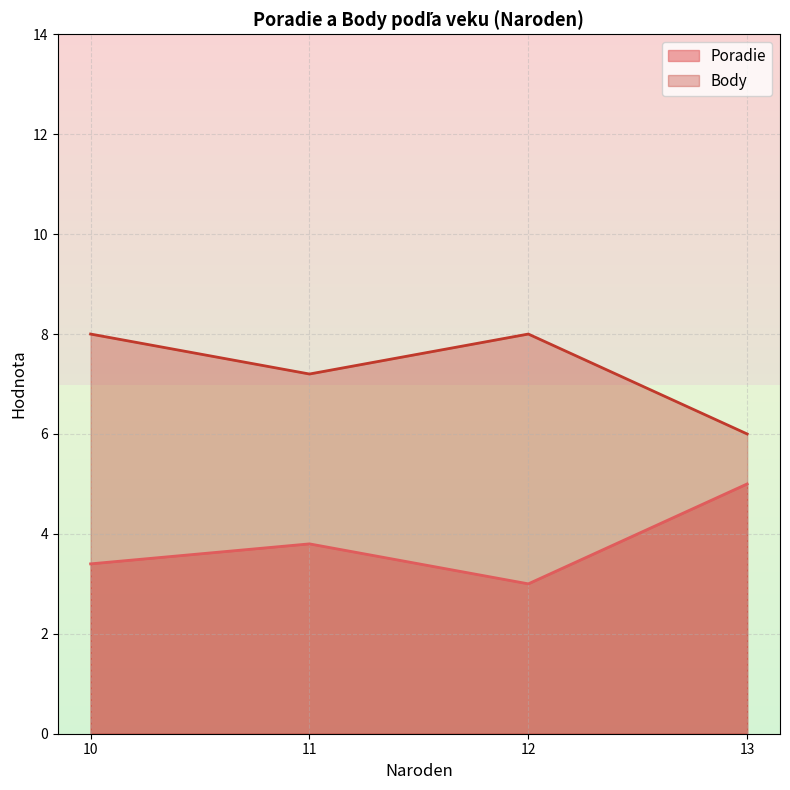

Reading left to right, transcribe all the data shown in this chart.

Poradie: 10=3.4	11=3.8	12=3.0	13=5.0
Body: 10=8.0	11=7.2	12=8.0	13=6.0